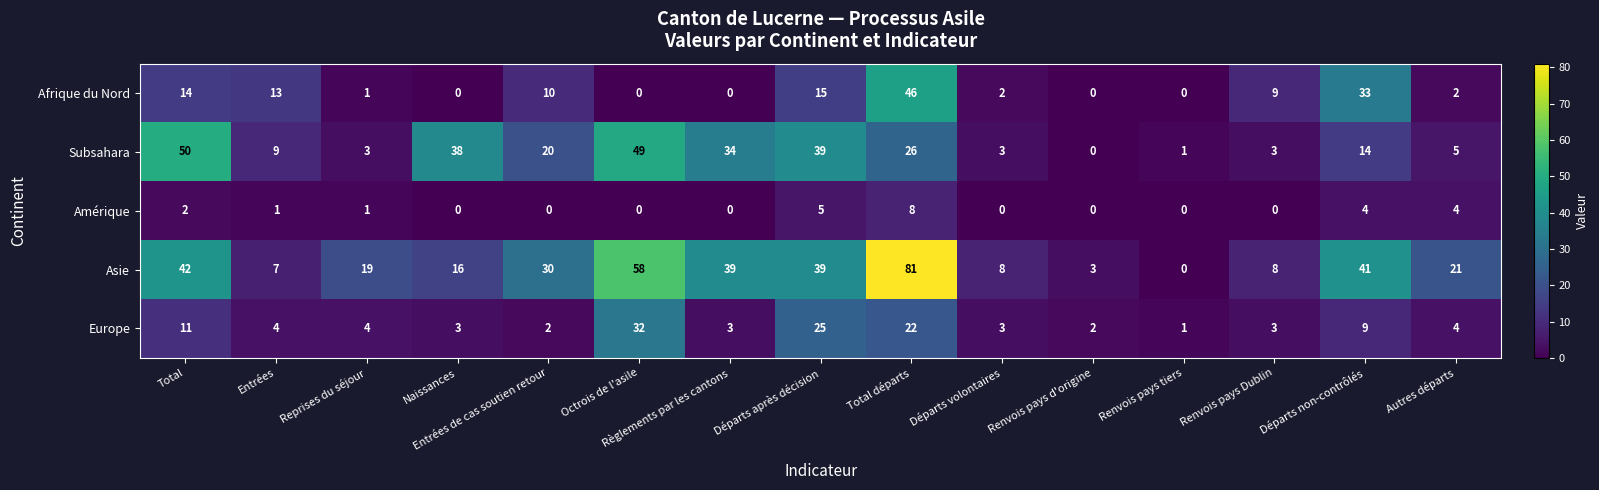

List the series in order of their peak value, lowest first.

Amérique, Europe, Afrique du Nord, Subsahara, Asie